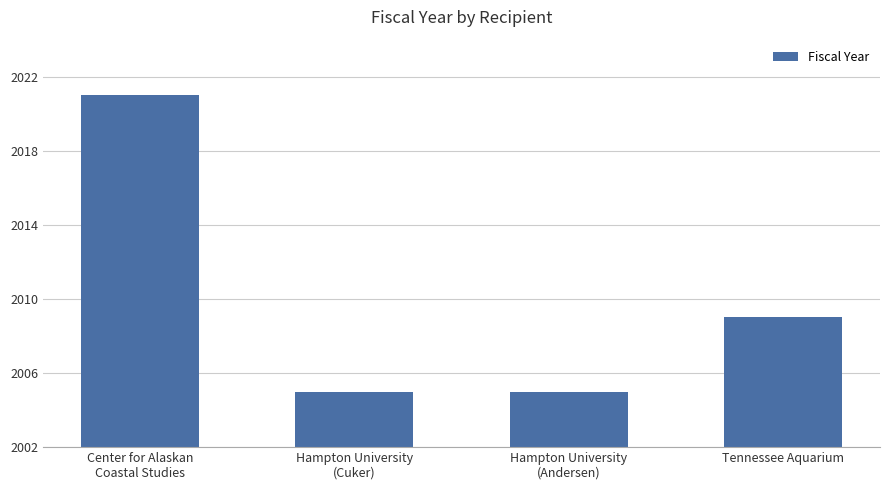

What is the value of the 2nd bar from the left?

2005